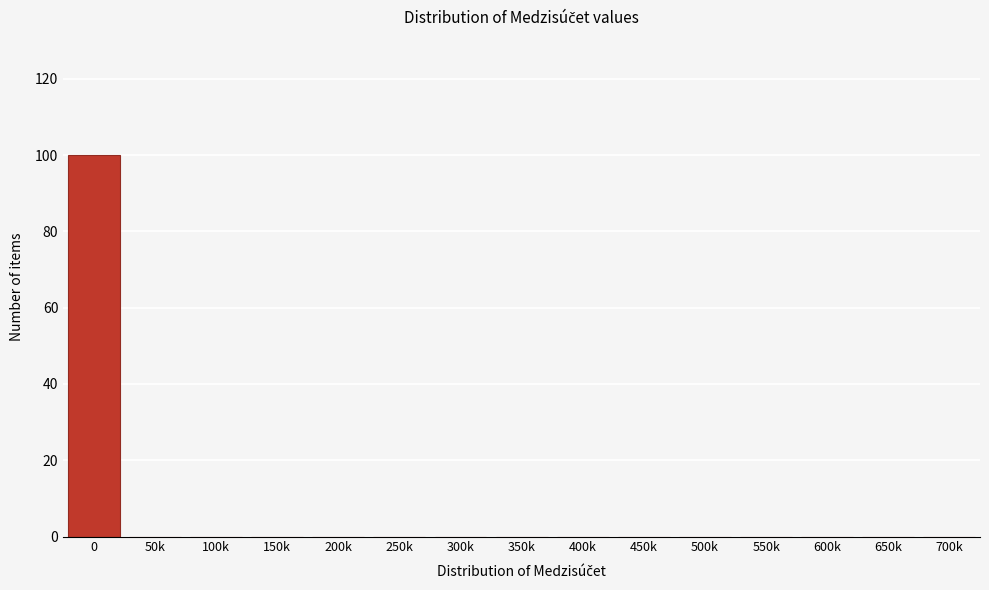

Reading right to left, what are all the values shown in this chart?

700k=0	650k=0	600k=0	550k=0	500k=0	450k=0	400k=0	350k=0	300k=0	250k=0	200k=0	150k=0	100k=0	50k=0	0=100